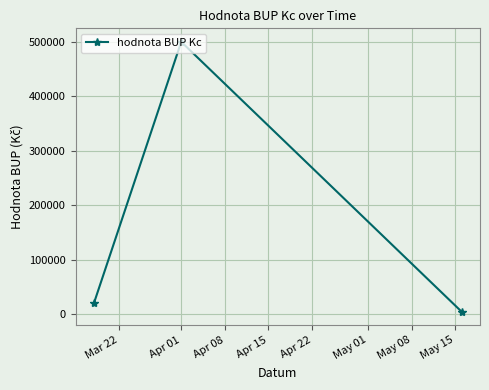

What is the greatest value displayed?

500000